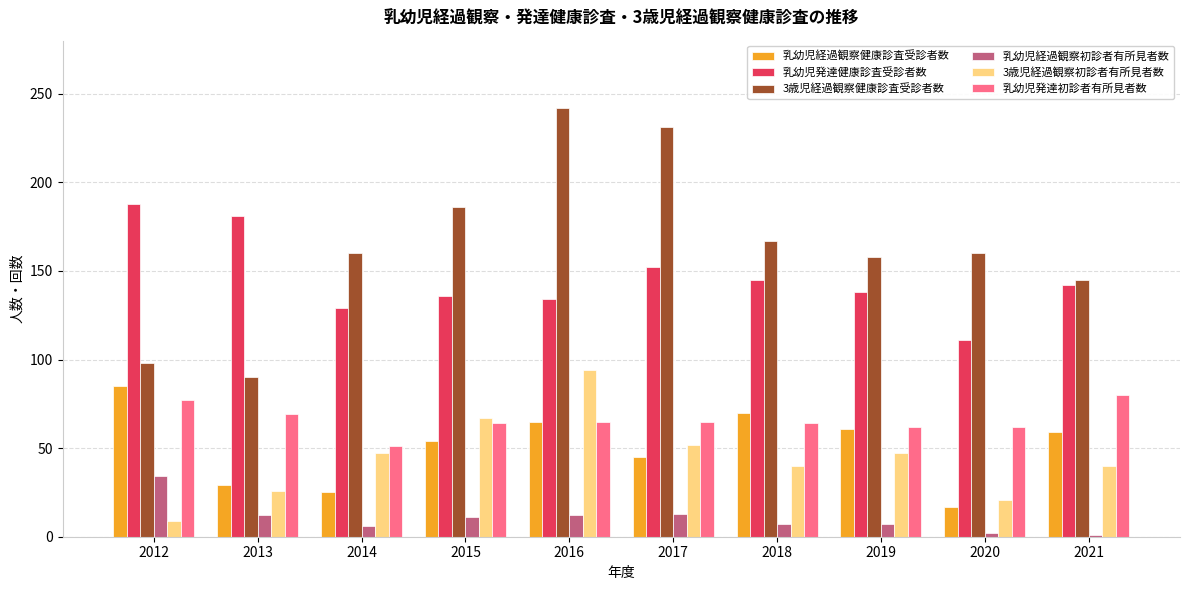

Which series has the largest total across all categories?

3歳児経過観察健康診査受診者数